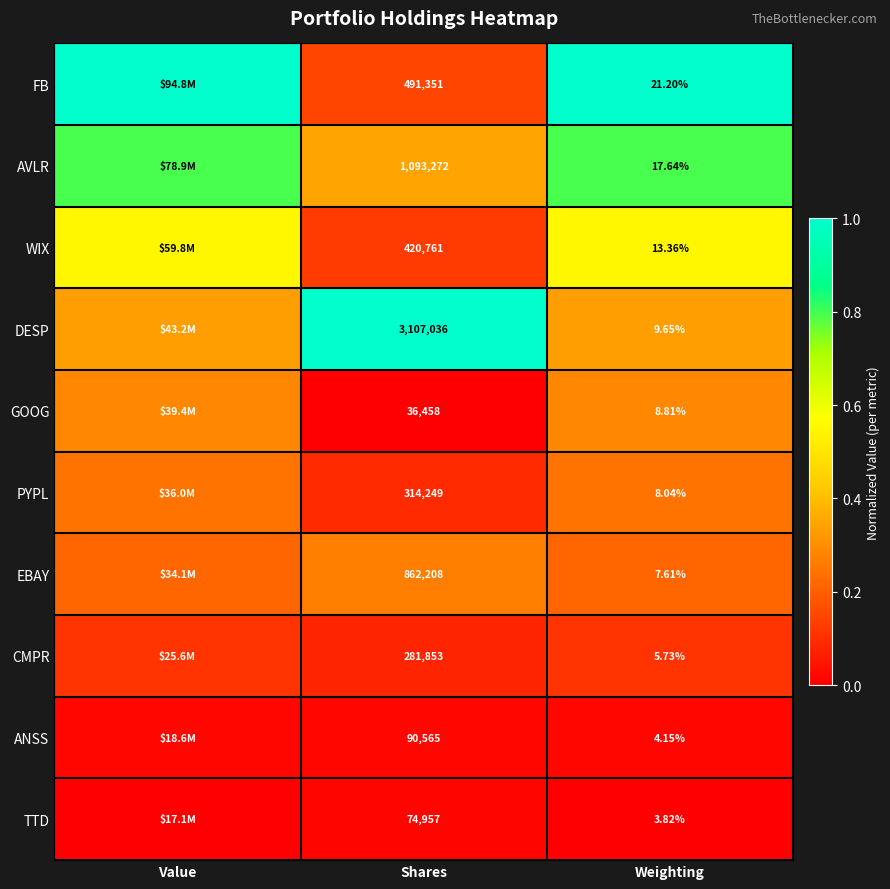

Is the value of AVLR at Shares greater than the value of FB at Weighting?

Yes